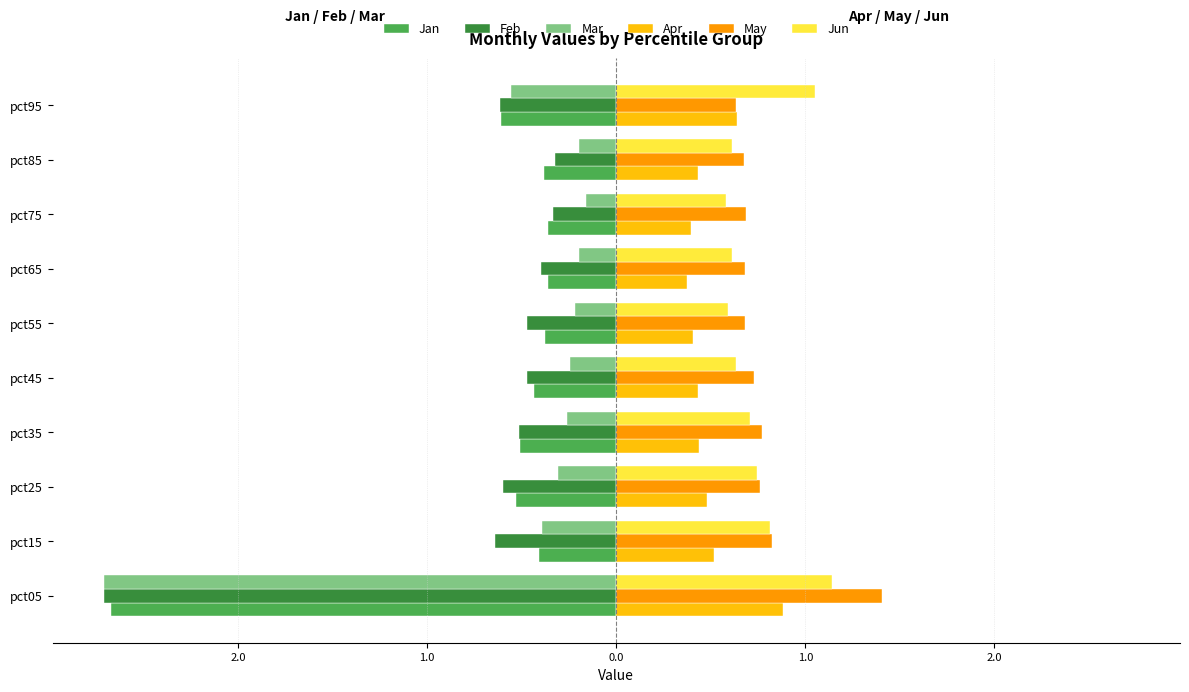

What are all the series names shown in the legend?

Jan, Feb, Mar, Apr, May, Jun